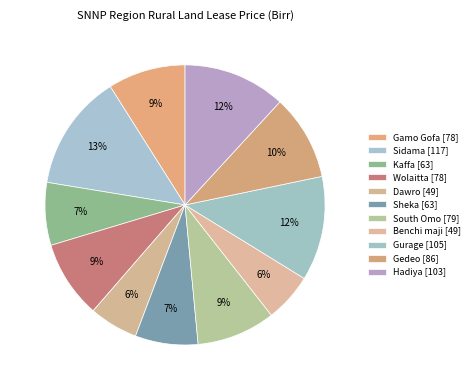

Count the number of slices in the pie.

11